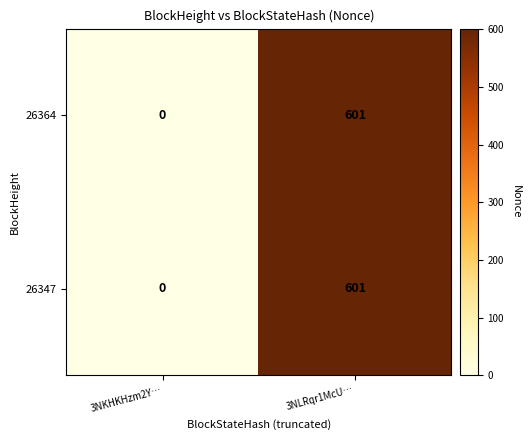

What is the sum of the 26347 values at 3NKHKHzm2Y… and 3NLRqr1McU…?

601